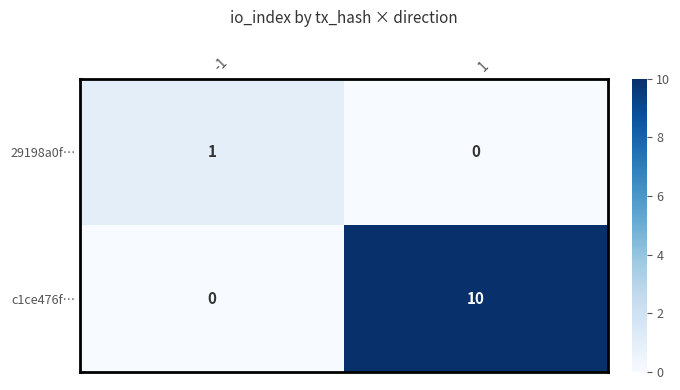

Rank the series by their average value, from highest to lowest.

c1ce476f…, 29198a0f…